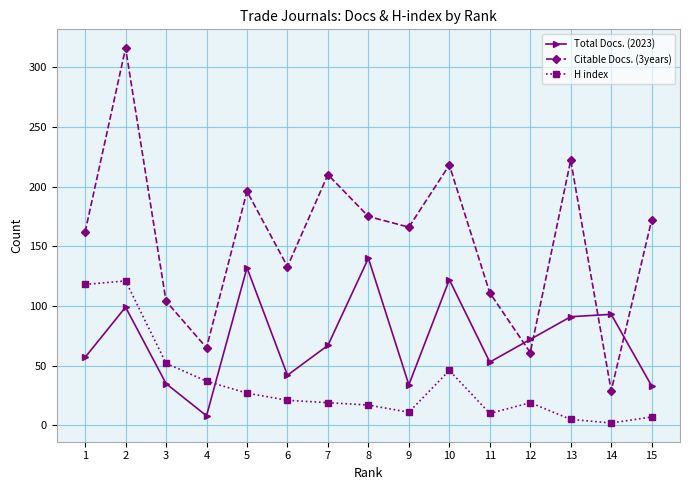

The value of H index at 10 is 46. True or false?

True